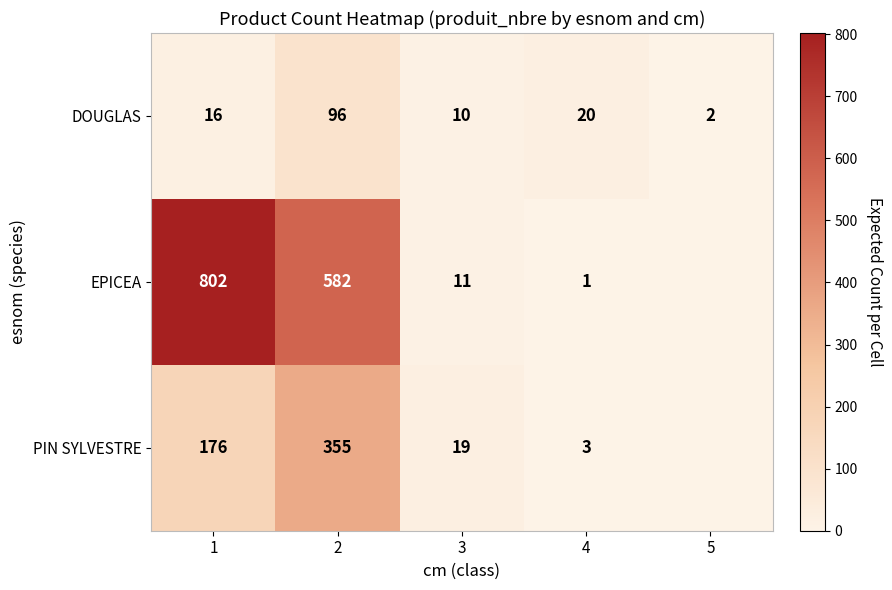

What is the sum of the DOUGLAS values at 5 and 3?

12